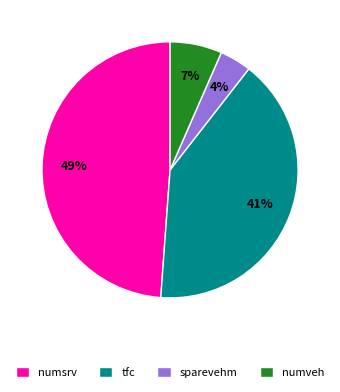

Is numsrv the majority of the pie?

No